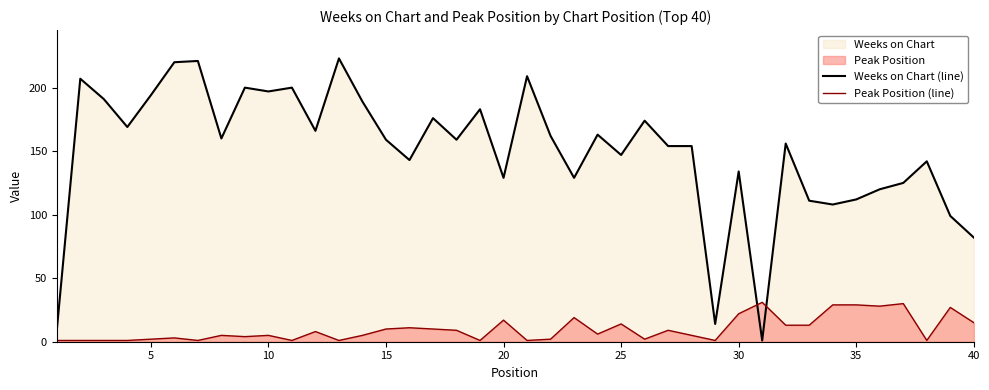

Which series has the largest total across all categories?

Weeks on Chart (line)